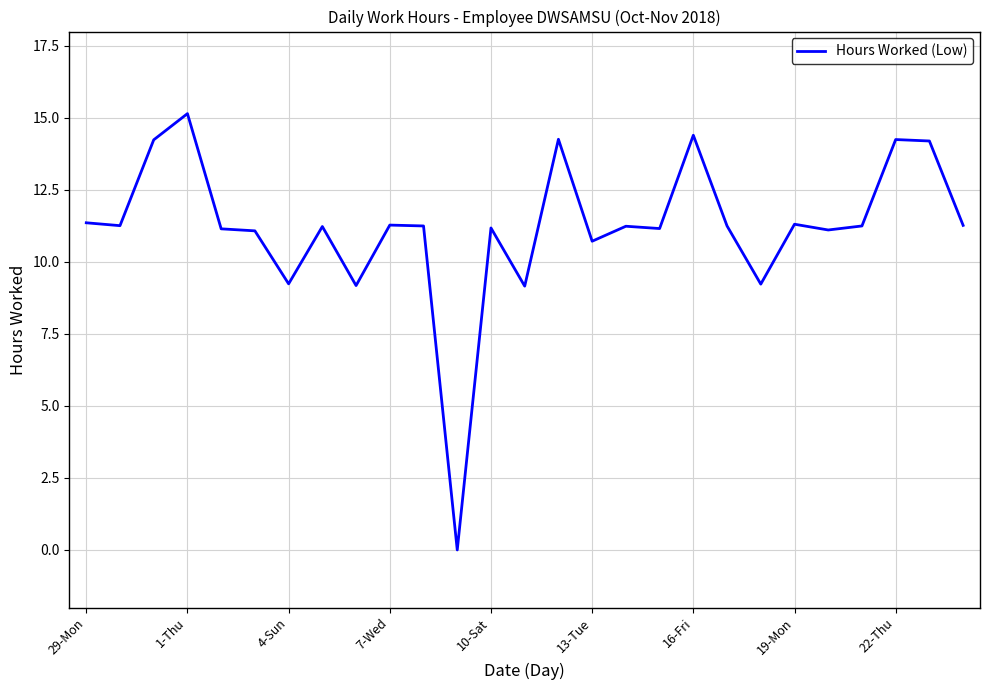

What is the maximum value shown in the chart?

15.2